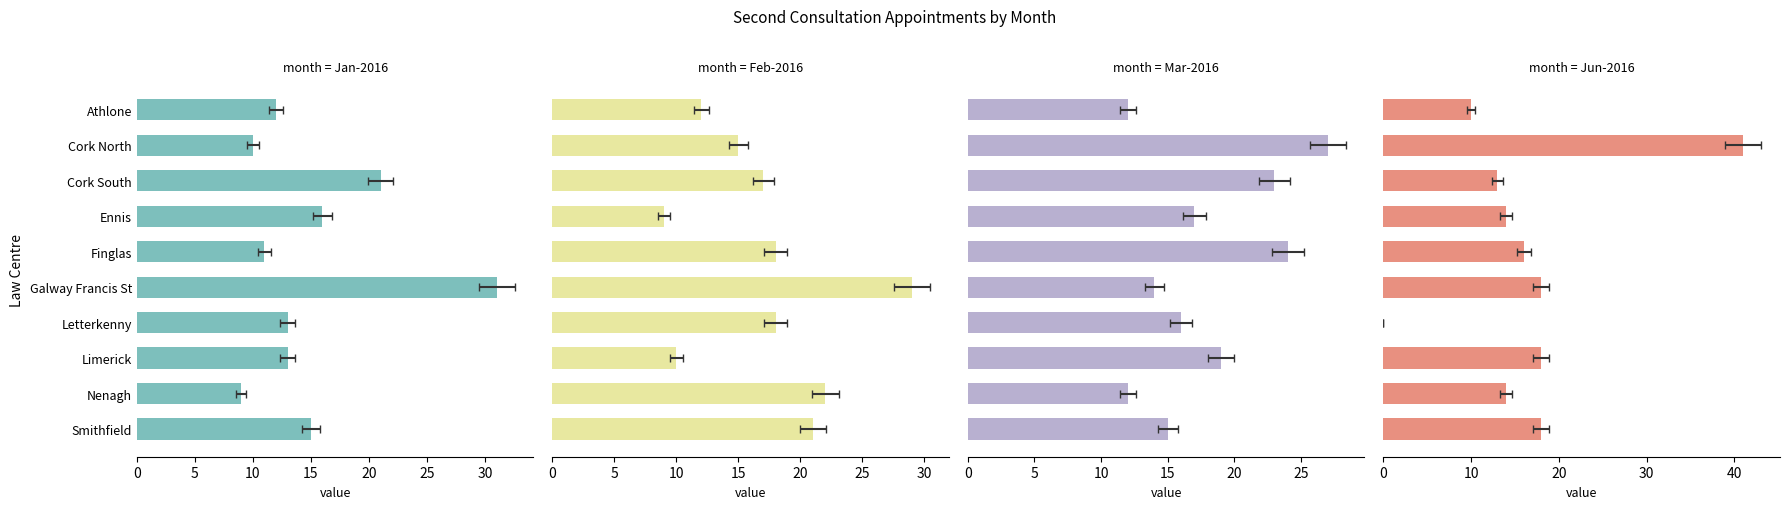

What is the difference between the second highest and minimum values in the Jan-2016 series?

12